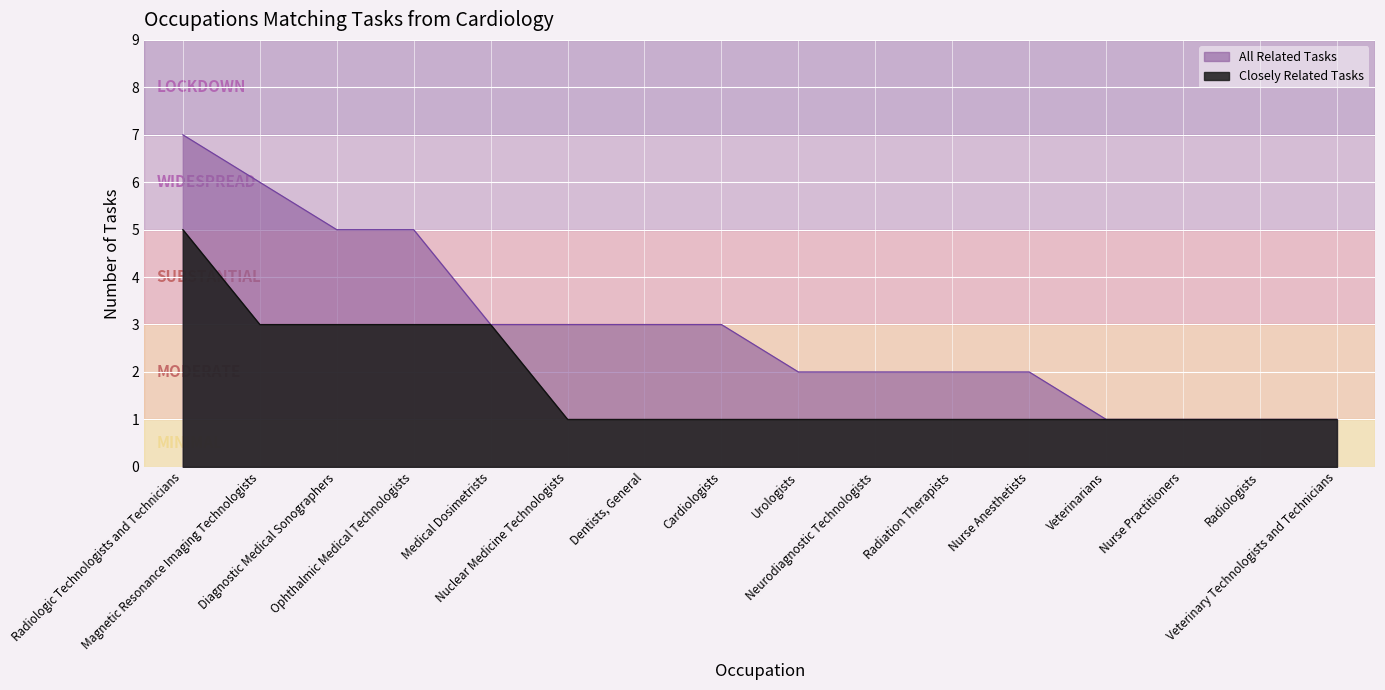

What is the sum of all All Related Tasks values?

47